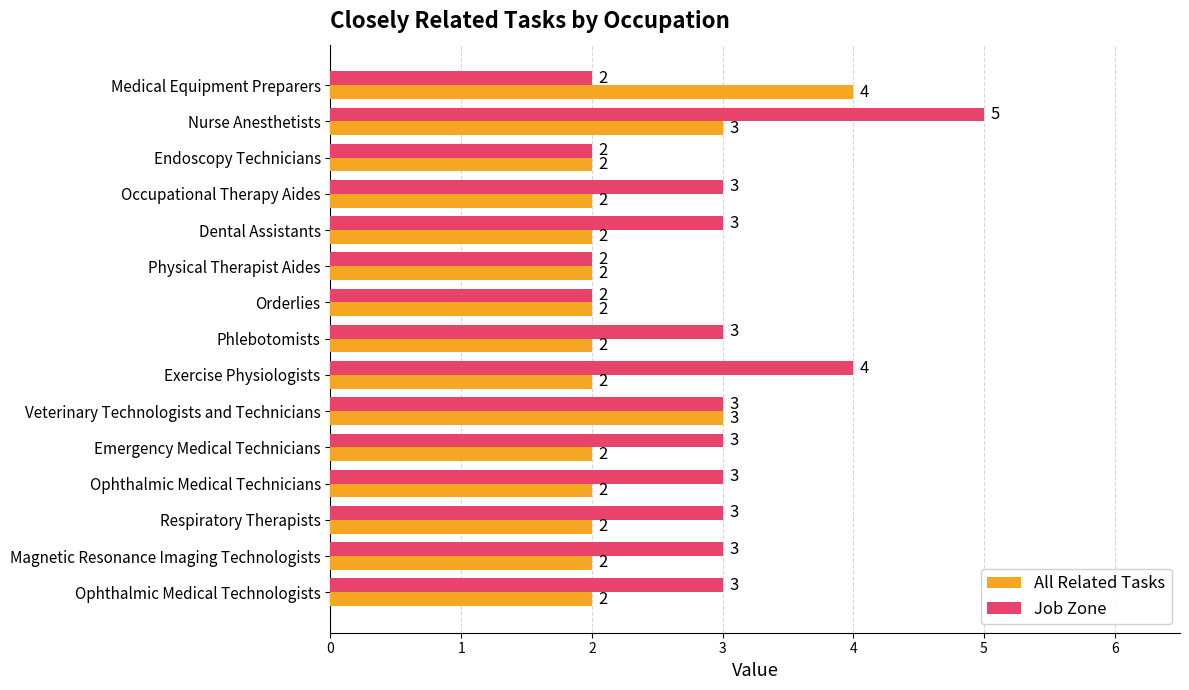

Rank the series at Ophthalmic Medical Technologists from highest to lowest value.

Job Zone, All Related Tasks